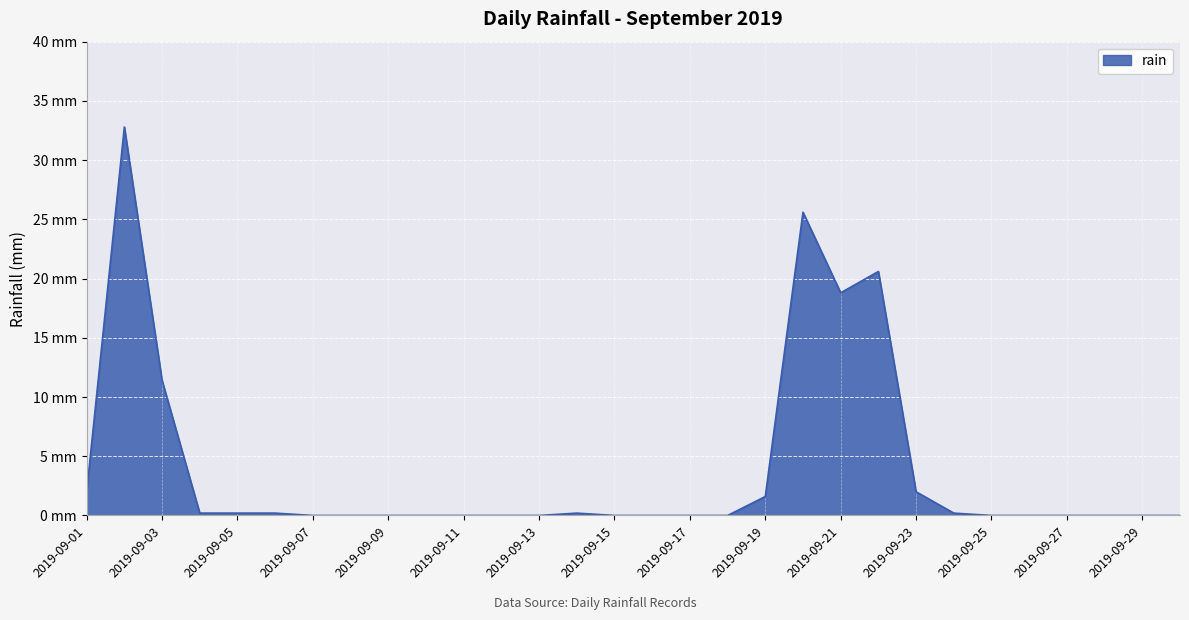

True or false: the data has more than 1 interior local peaks.

True